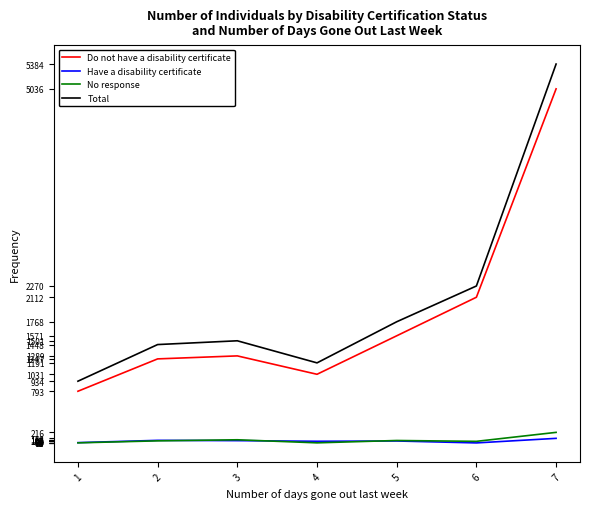

True or false: No response and Total cross at least once.

False